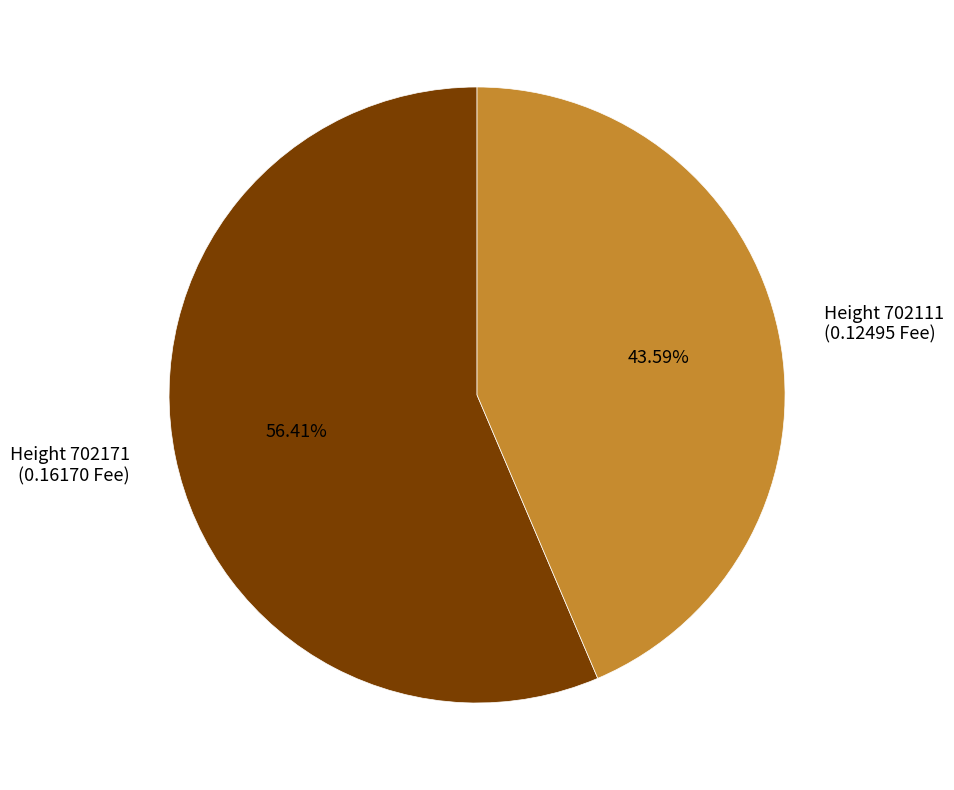

Which slice is the smallest?

Height 702111 (0.12495 Fee)